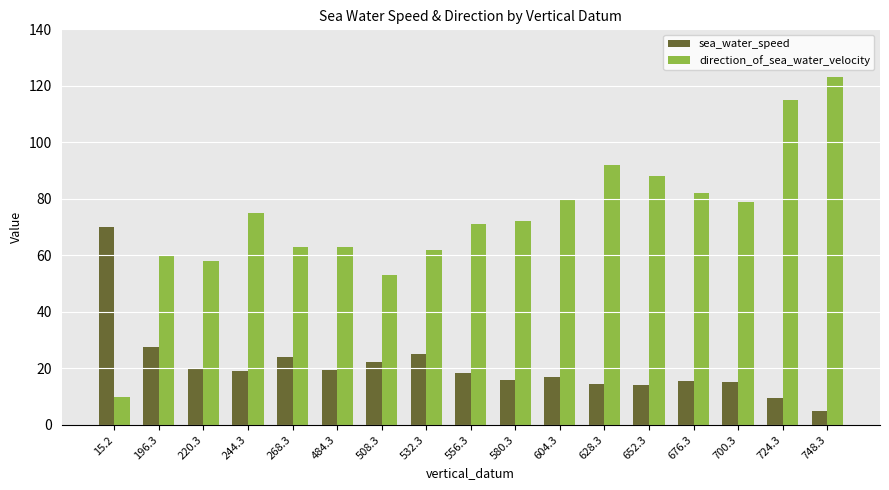

What are all the series names shown in the legend?

sea_water_speed, direction_of_sea_water_velocity